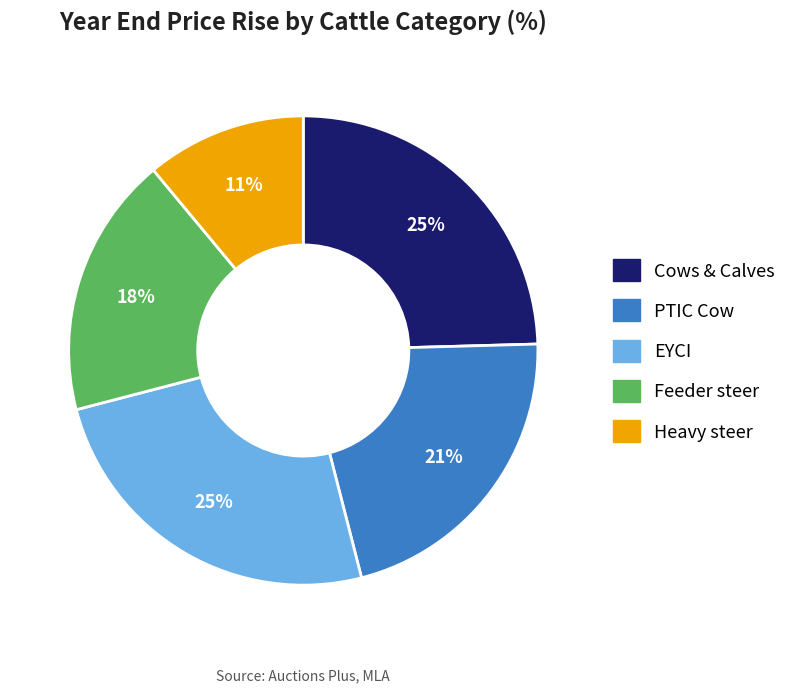

Which slice is the smallest?

Heavy steer